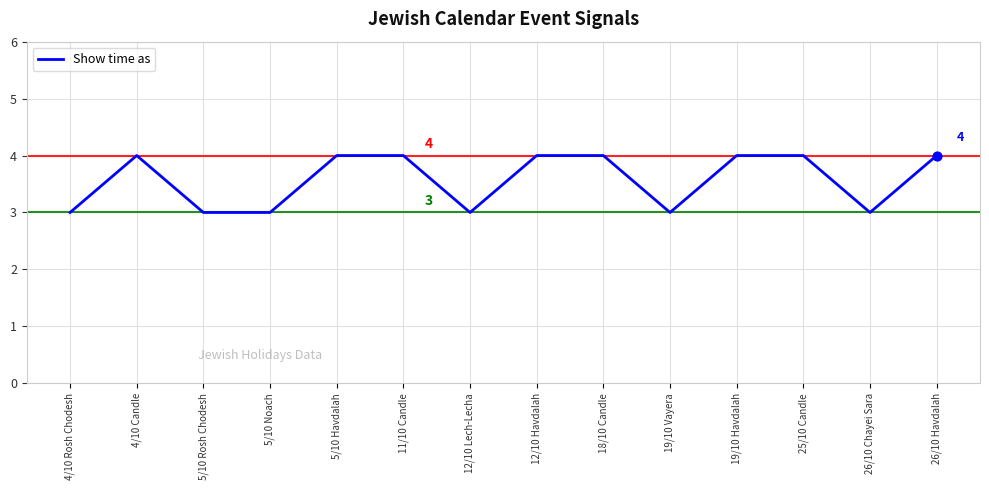

What is the ratio of the value at 25/10 Candle to the value at 4/10 Rosh Chodesh?

1.3